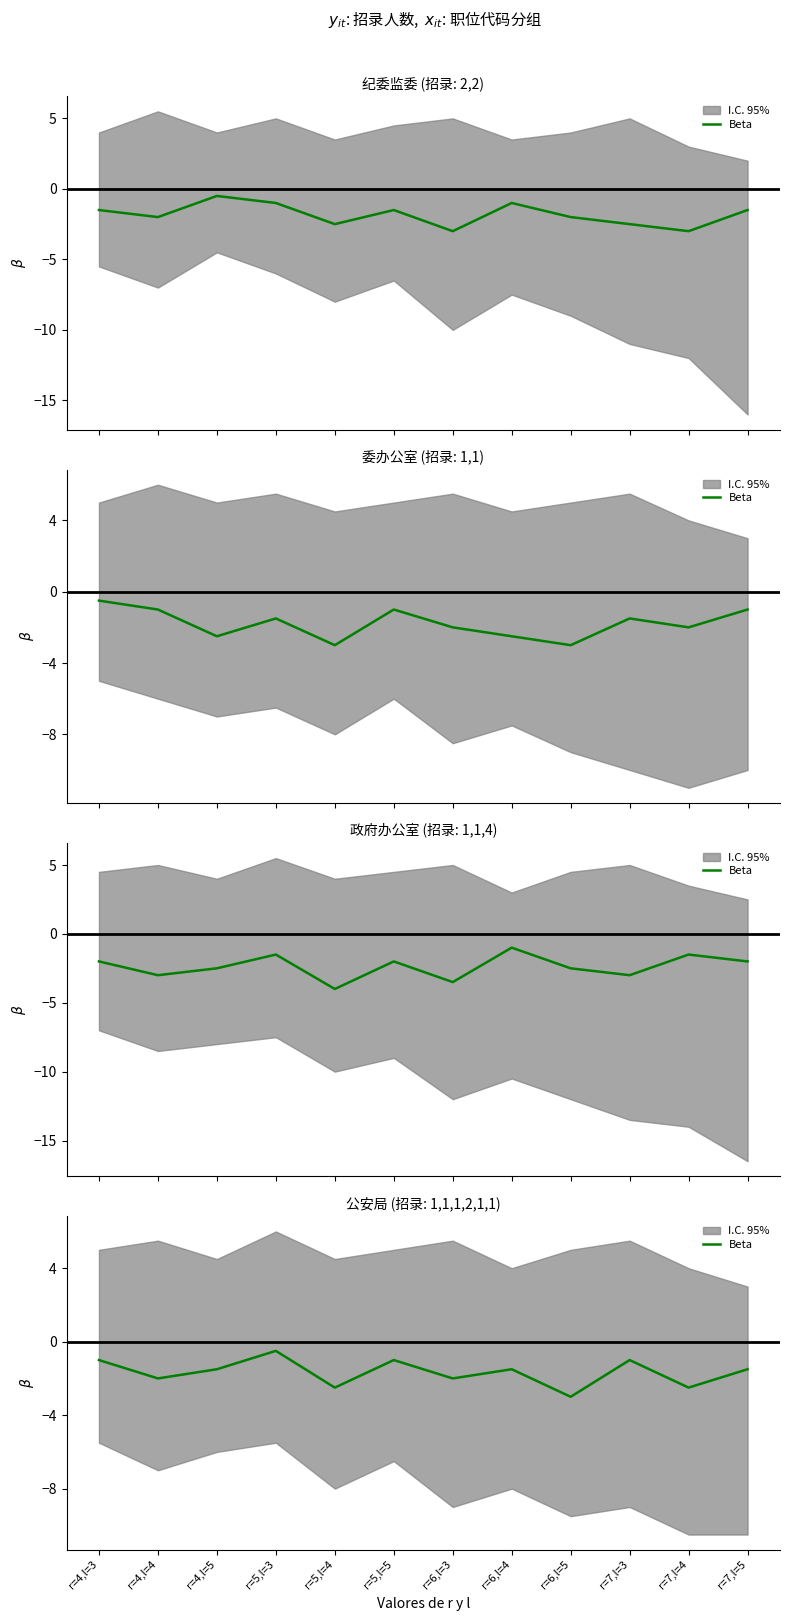

How many data points are less than -1?

8